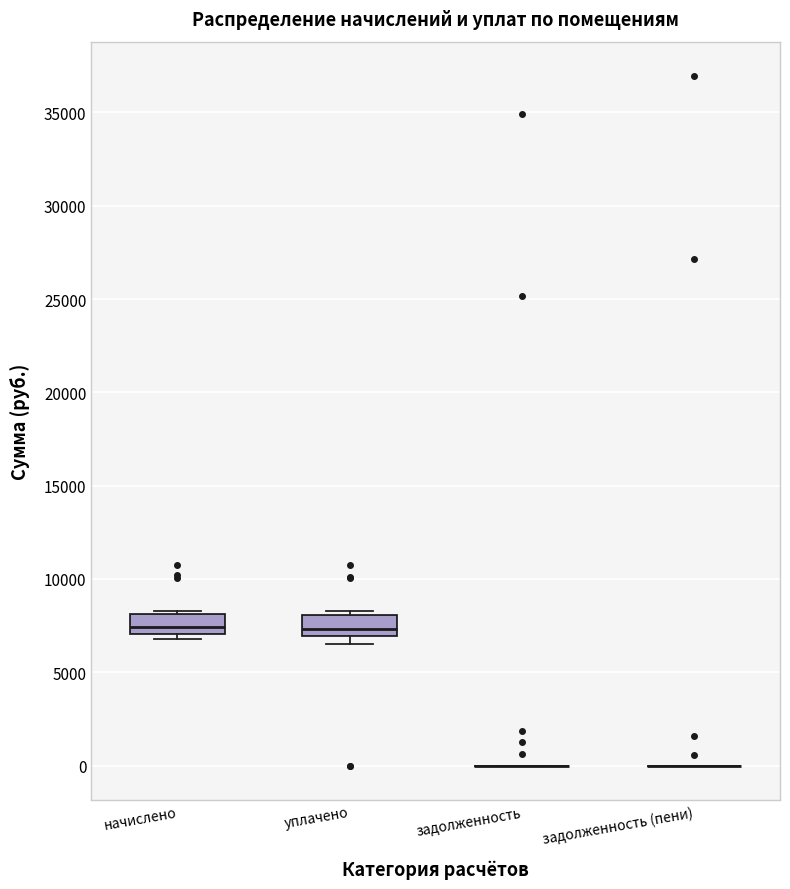

Reading left to right, transcribe this box plot: for each box, give where its median line is, the range the box spans, and where its two whiskers end, as read against the y-axis. The values are not printed on the chart, so give them approximately, as read against the axis.

начислено: median 7500, box 7000 to 8000, whiskers 7000 (just below the box's lower edge) to 8500
уплачено: median 7500, box 7000 to 8000, whiskers 6500 to 8500
задолженность: box collapsed to a line at 0, whiskers 0 to 0
задолженность (пени): box collapsed to a line at 0, whiskers 0 to 0